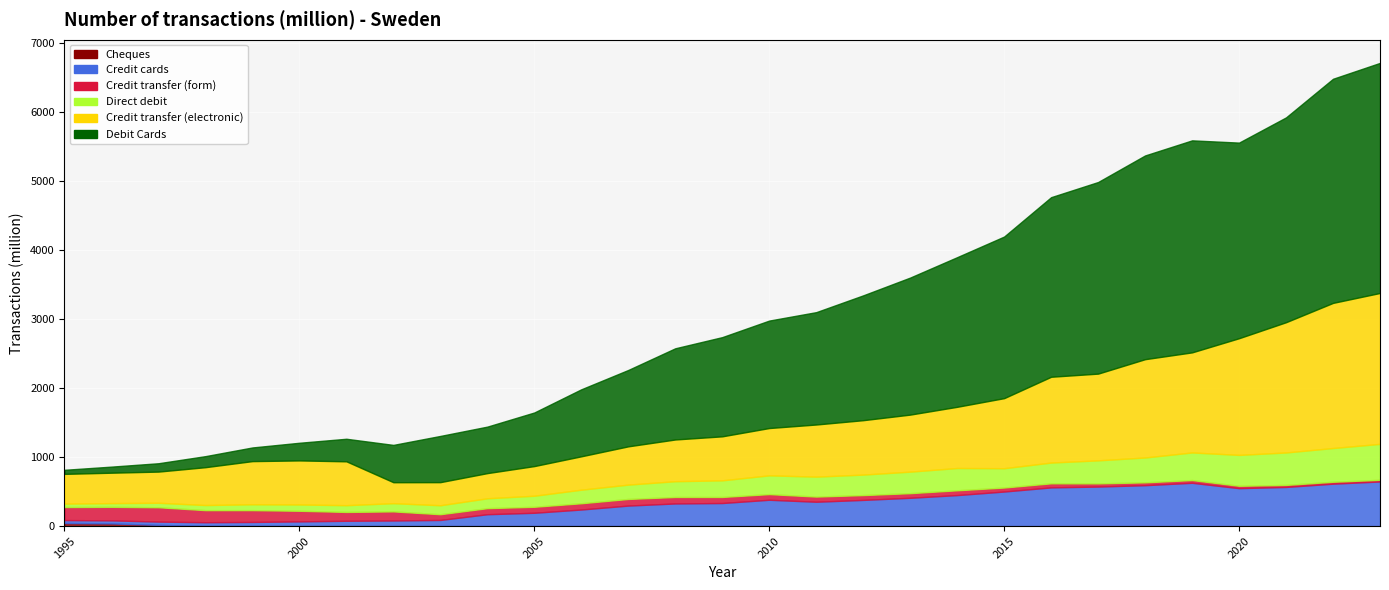

List the labels in order of Debit Cards value, smallest first.

1995, 1996, 1997, 1998, 1999, 2000, 2001, 2002, 2003, 2004, 2005, 2006, 2007, 2008, 2009, 2010, 2011, 2012, 2013, 2014, 2015, 2016, 2017, 2020, 2018, 2021, 2019, 2022, 2023